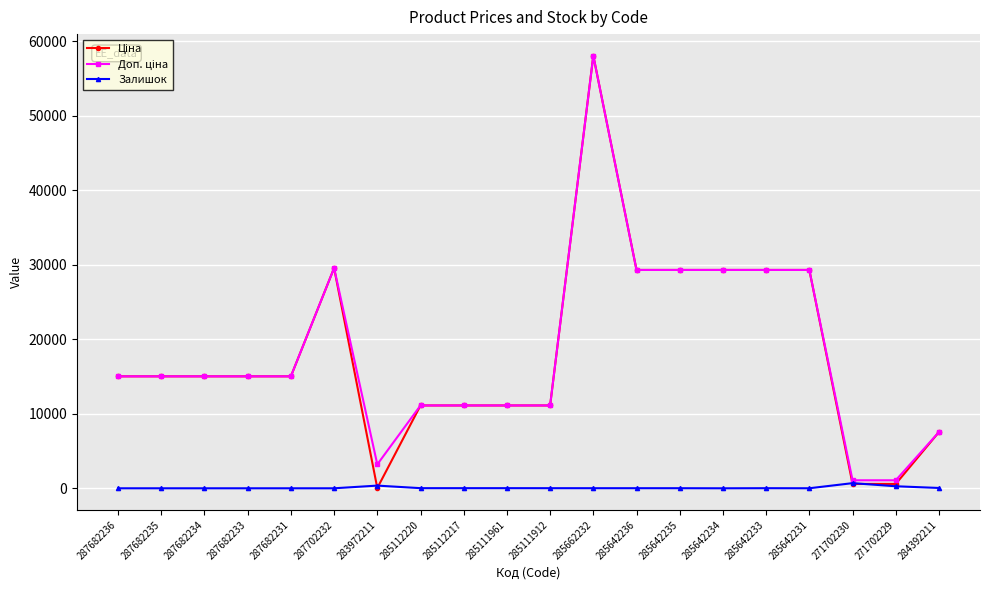

At which category is the sum across all series the highest?

285662232